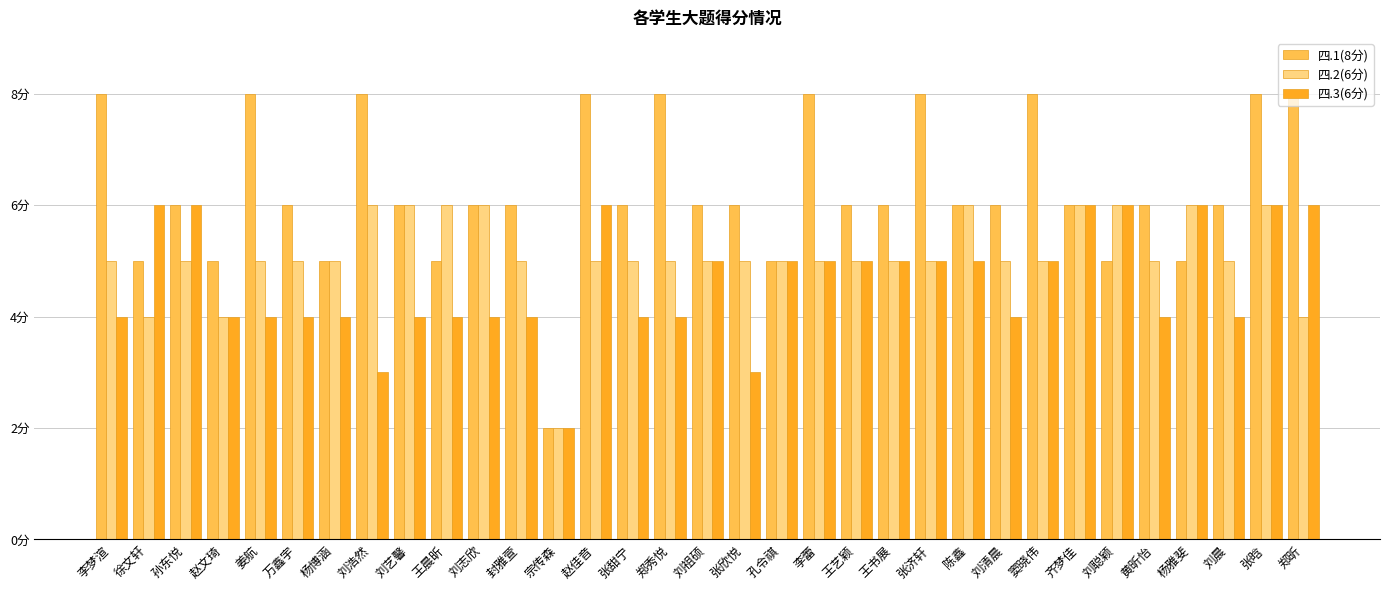

What position from the left is 王书展?

22